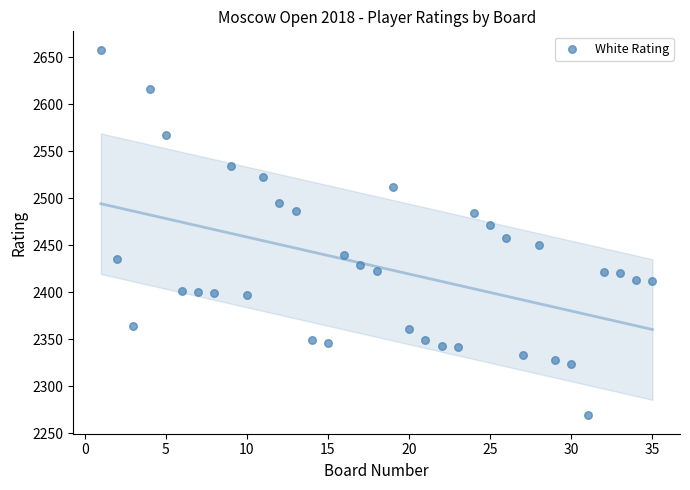

What is the range of X values (max minus min)?

34